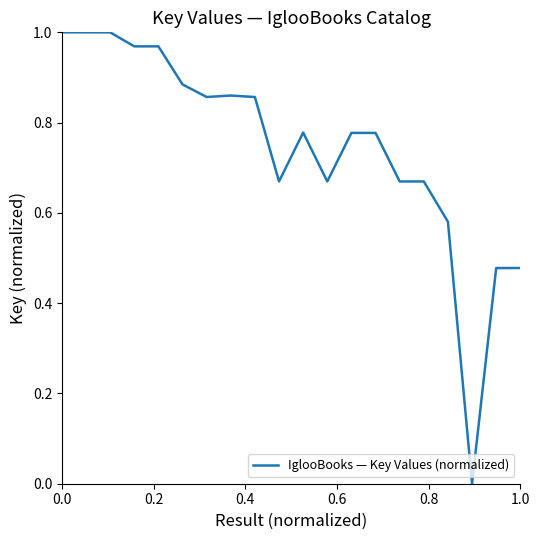

How many interior local valleys (lower than both neighbors) does the data have?

6